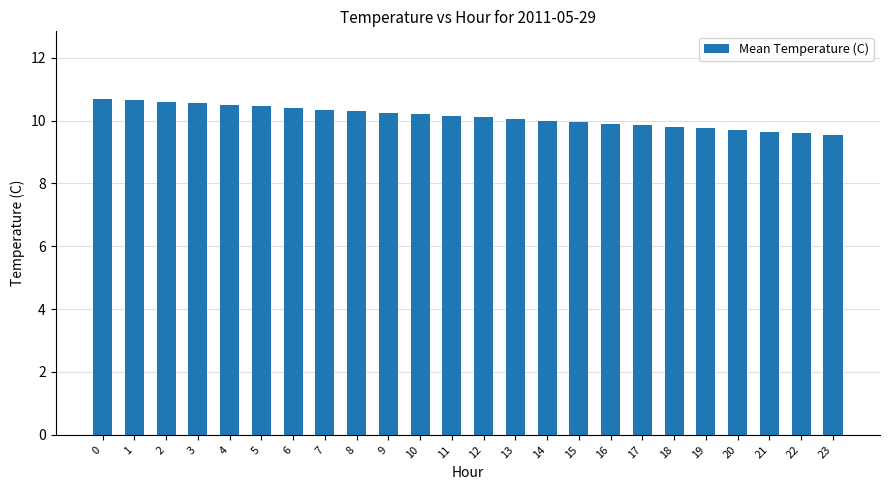

How many bars are there in total?

24